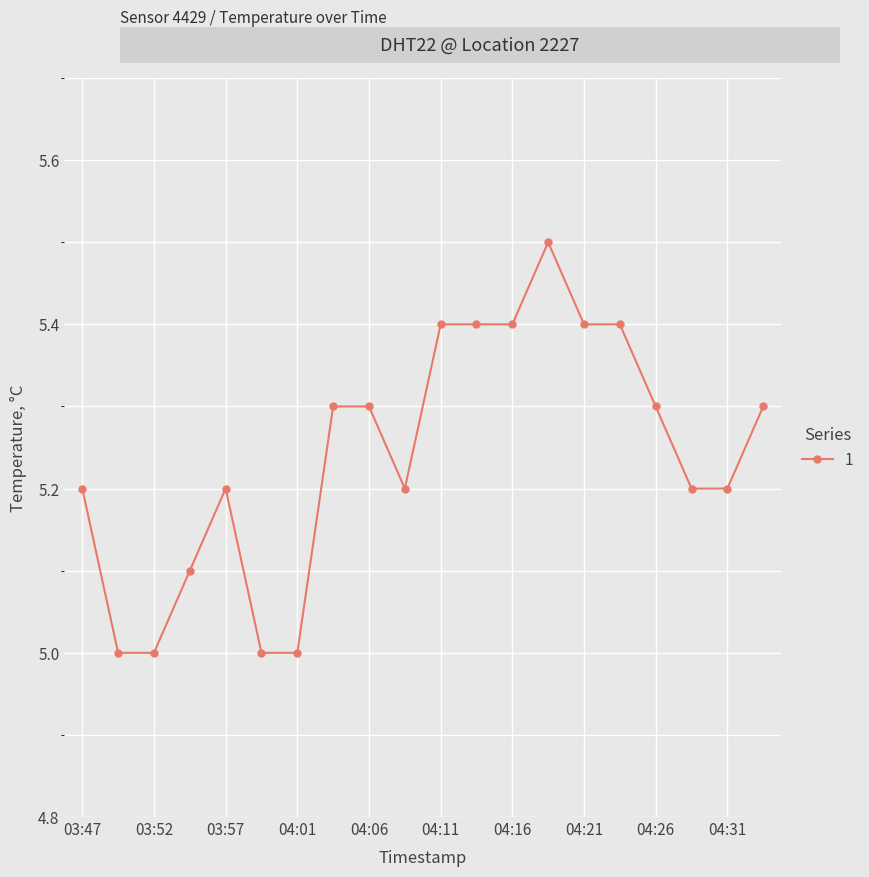

What is the difference between the maximum and minimum values?

0.5